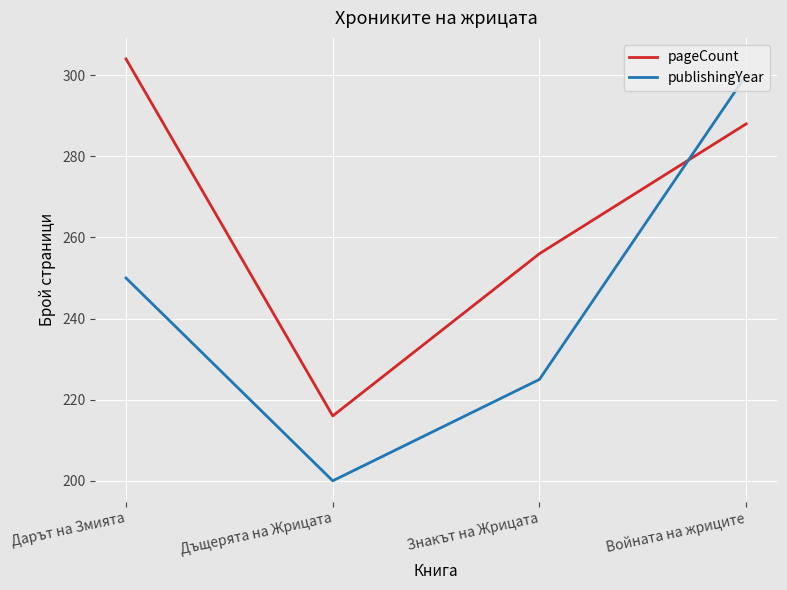

How many values in the pageCount series are below 288?

2